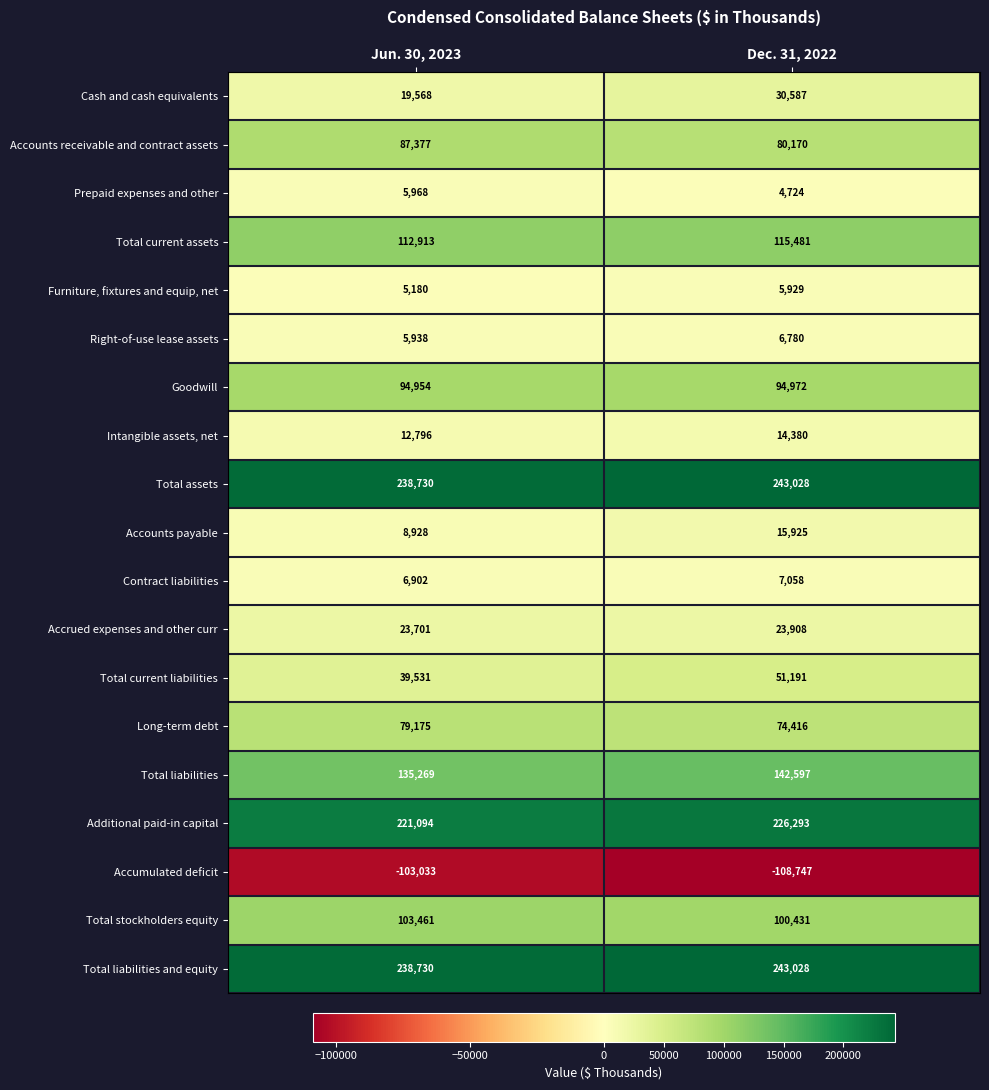

What is the difference between the Total assets values at Jun. 30, 2023 and Dec. 31, 2022?

4298